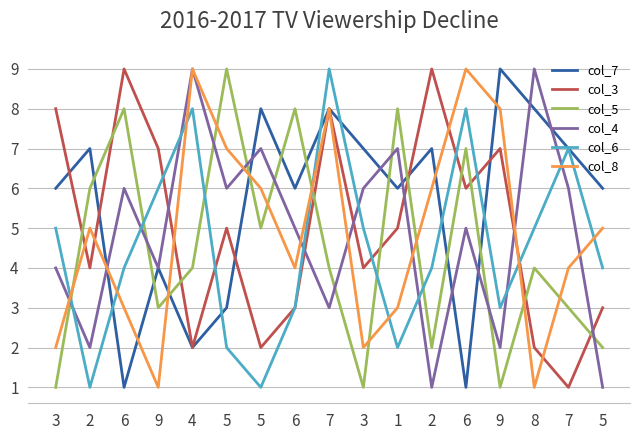

What is the total value across all series at 3?

26